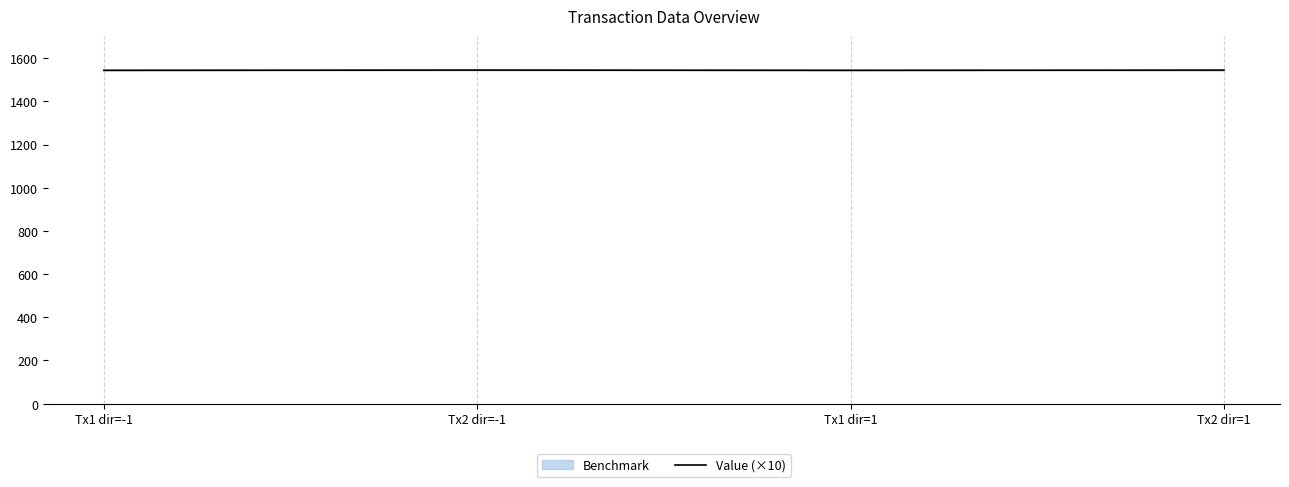

What is the label of the 2nd point from the right?

Tx1 dir=1